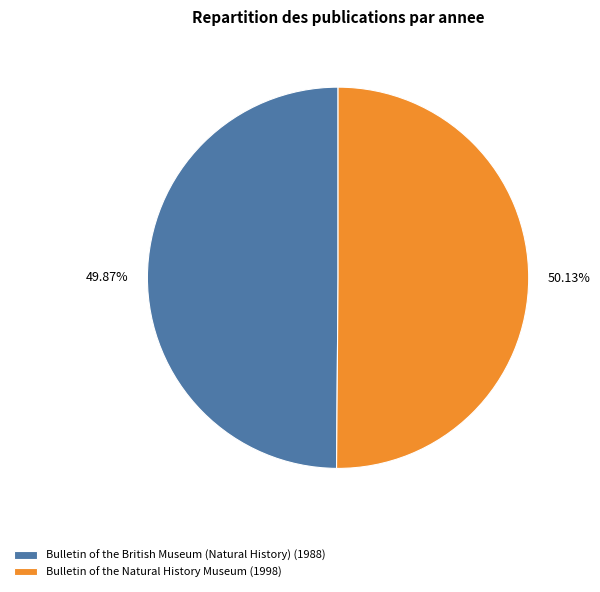

How many slices are in this pie chart?

2